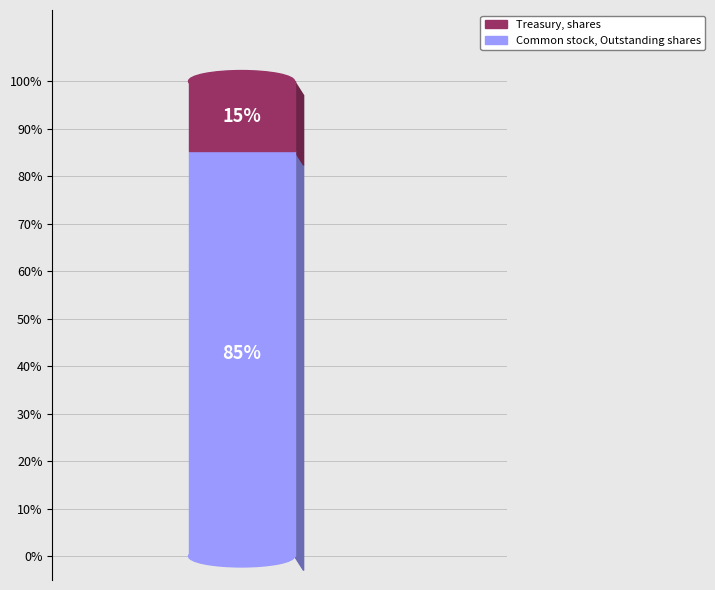

To the nearest percent, what portion does Common stock, Outstanding shares represent?

85%